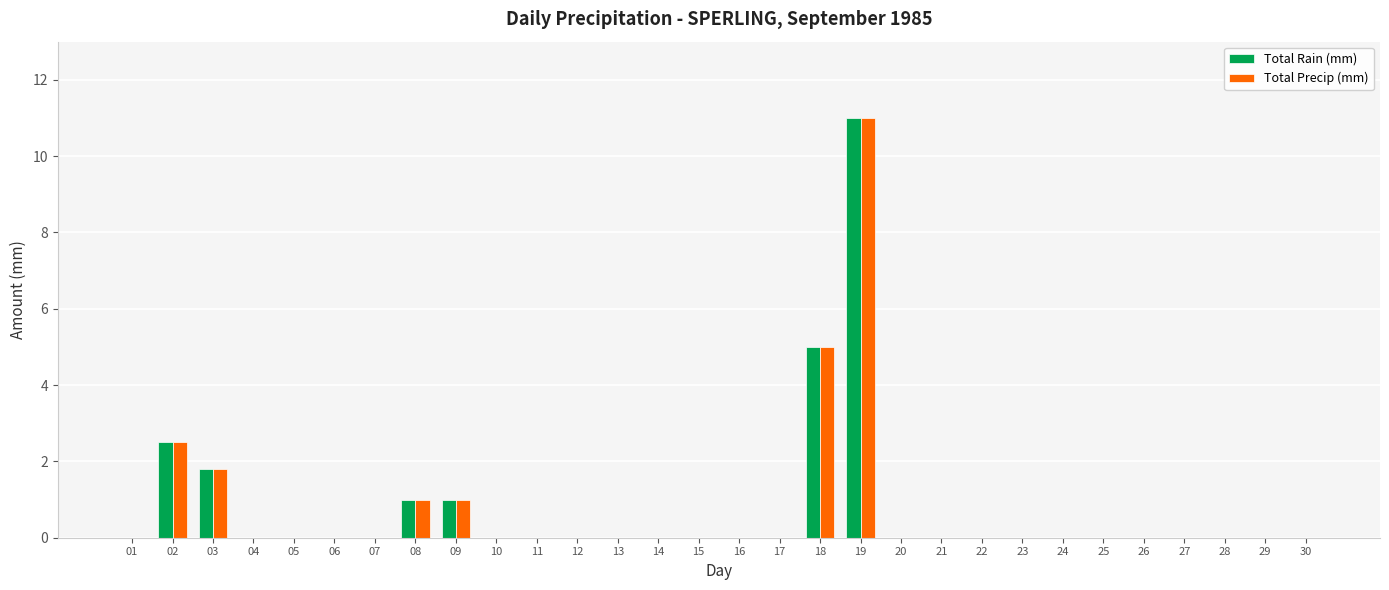

What is the maximum value for Total Rain (mm)?

11.0